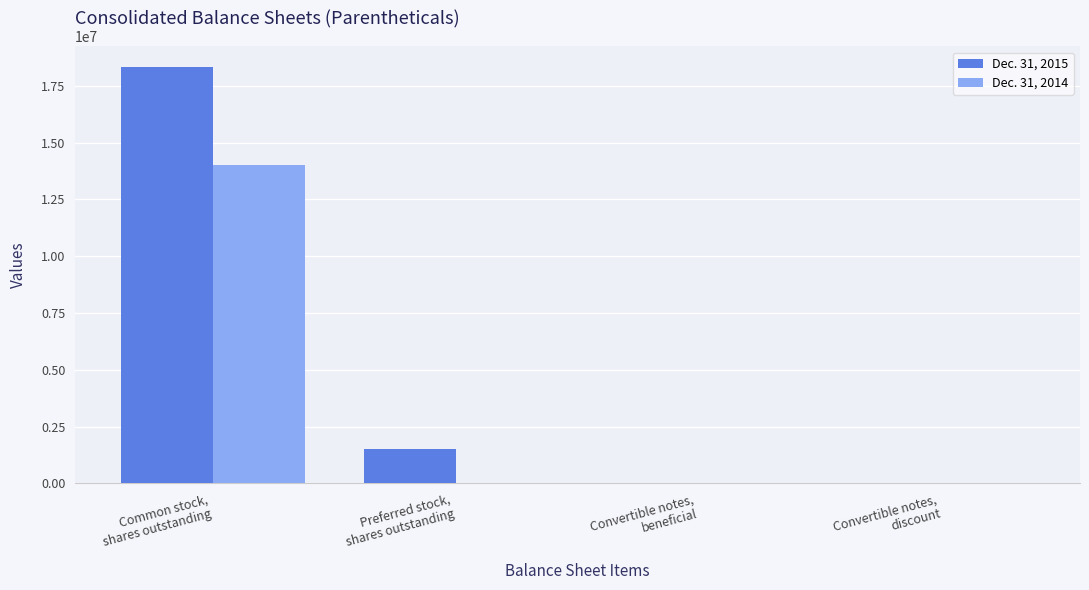

How many distinct data groups are displayed?

2